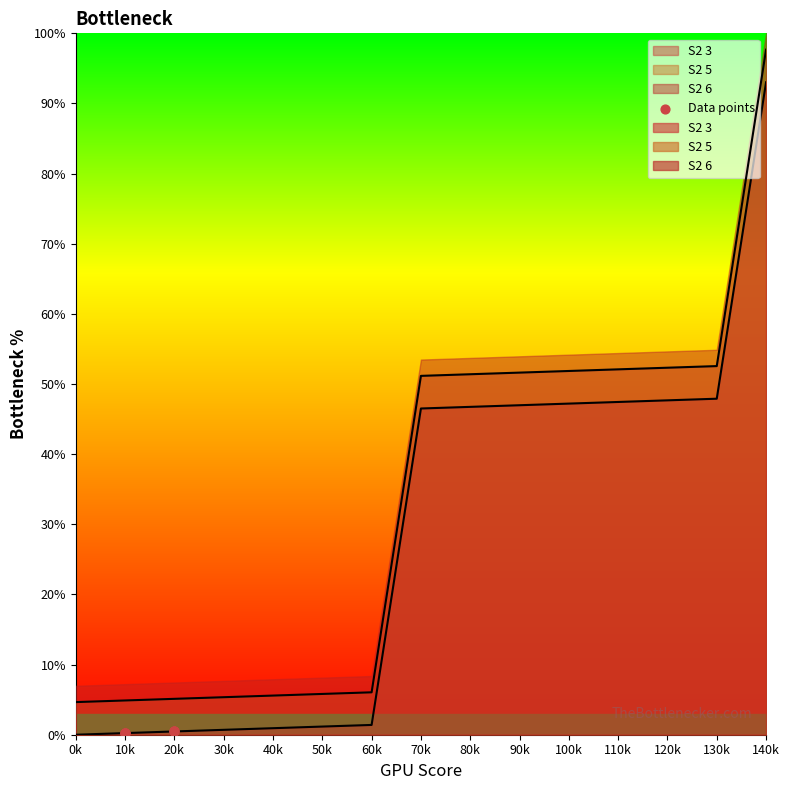

Between 10k and 20k, which is larger?

20k